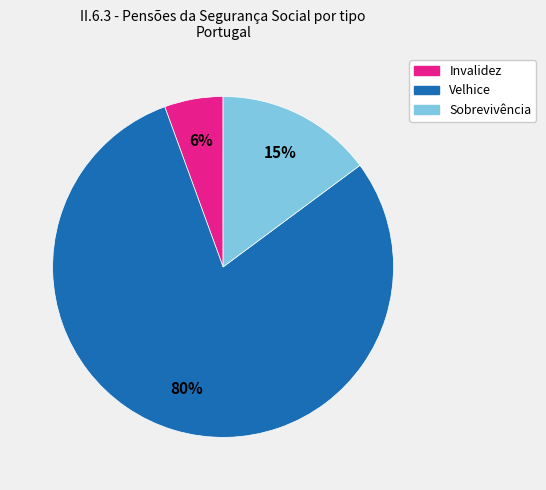

Which slice is the largest?

Velhice